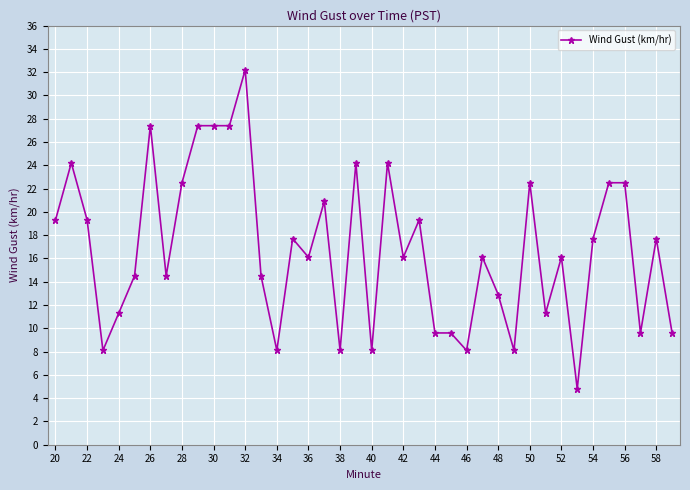

How many series are shown in this chart?

1